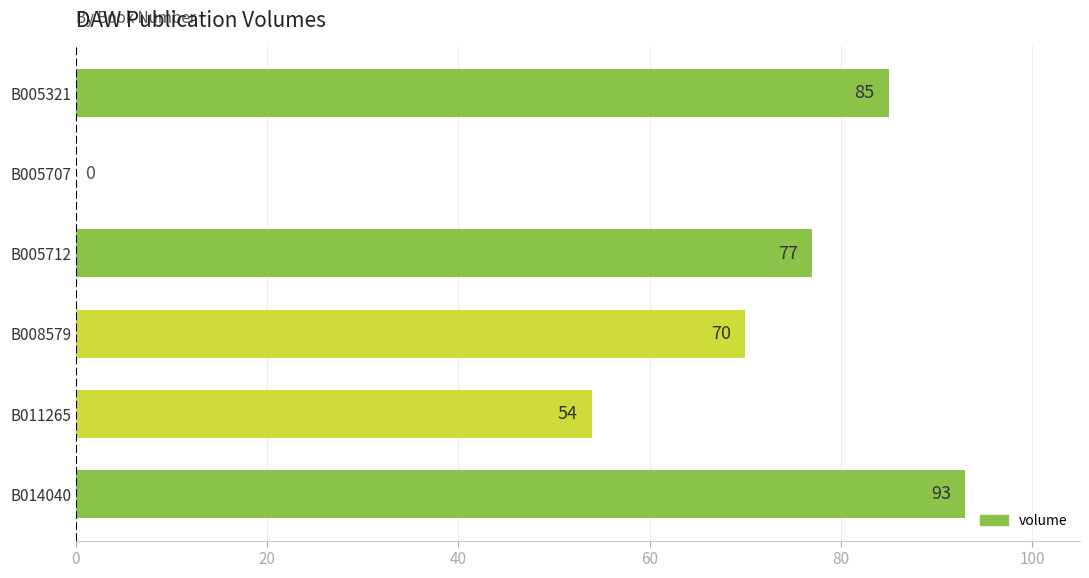

The chart shows a value of 54 at B011265. True or false?

True